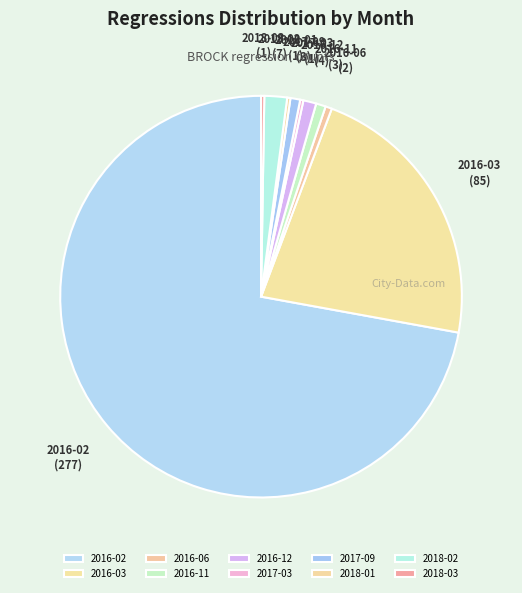

Does any single category account for the majority?

Yes